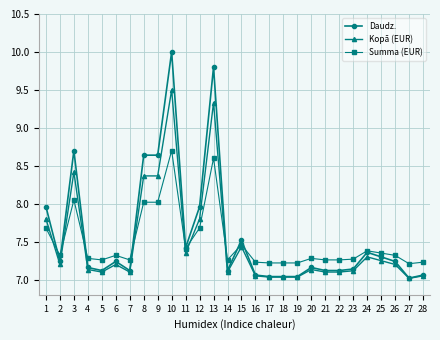

List the series in order of their peak value, highest first.

Daudz., Kopā (EUR), Summa (EUR)